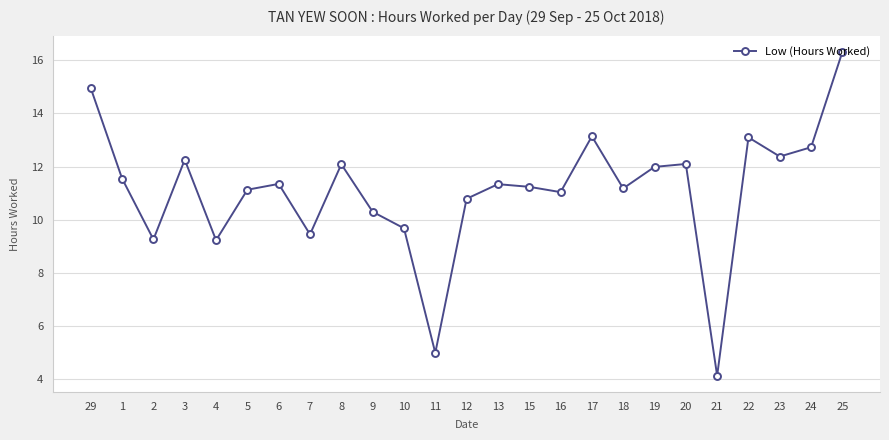

What is the average value?

11.1